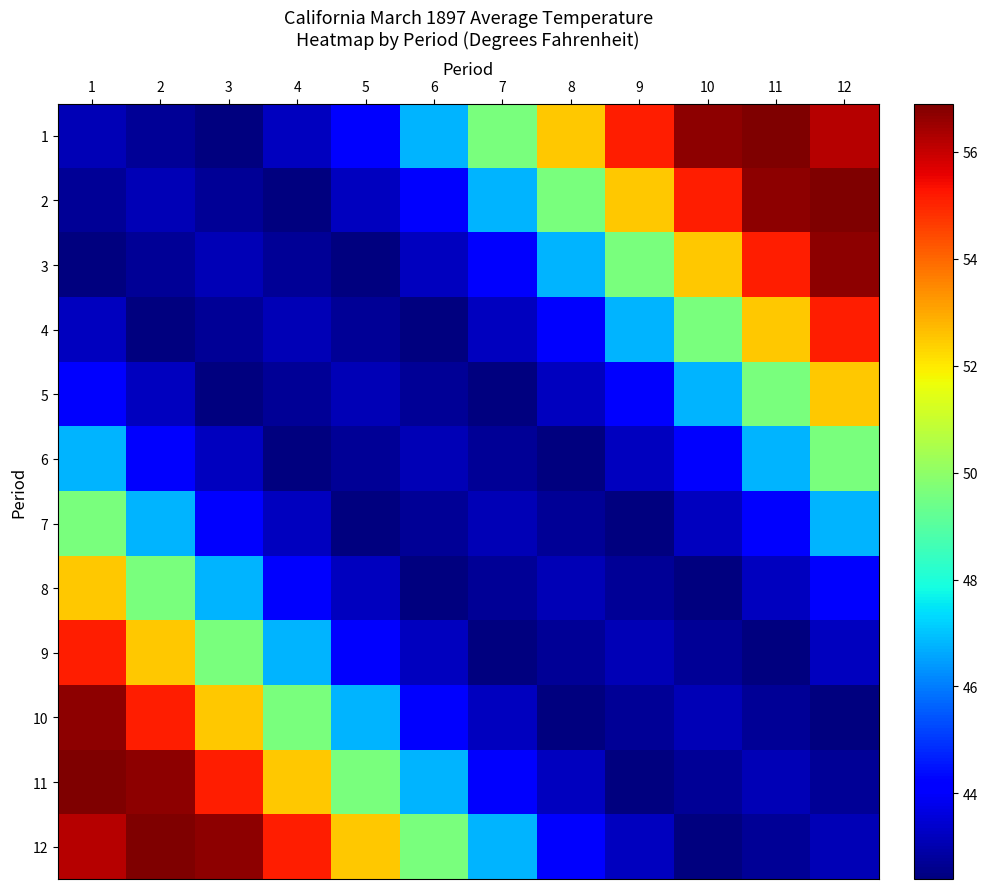

Which series changed the most between 7 and 11?

3